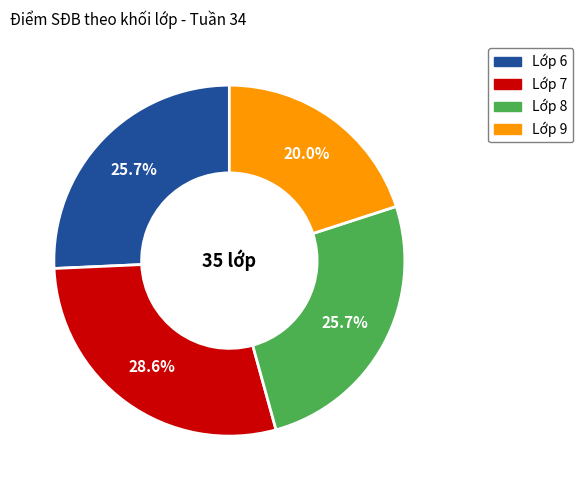

Does any single category account for the majority?

No